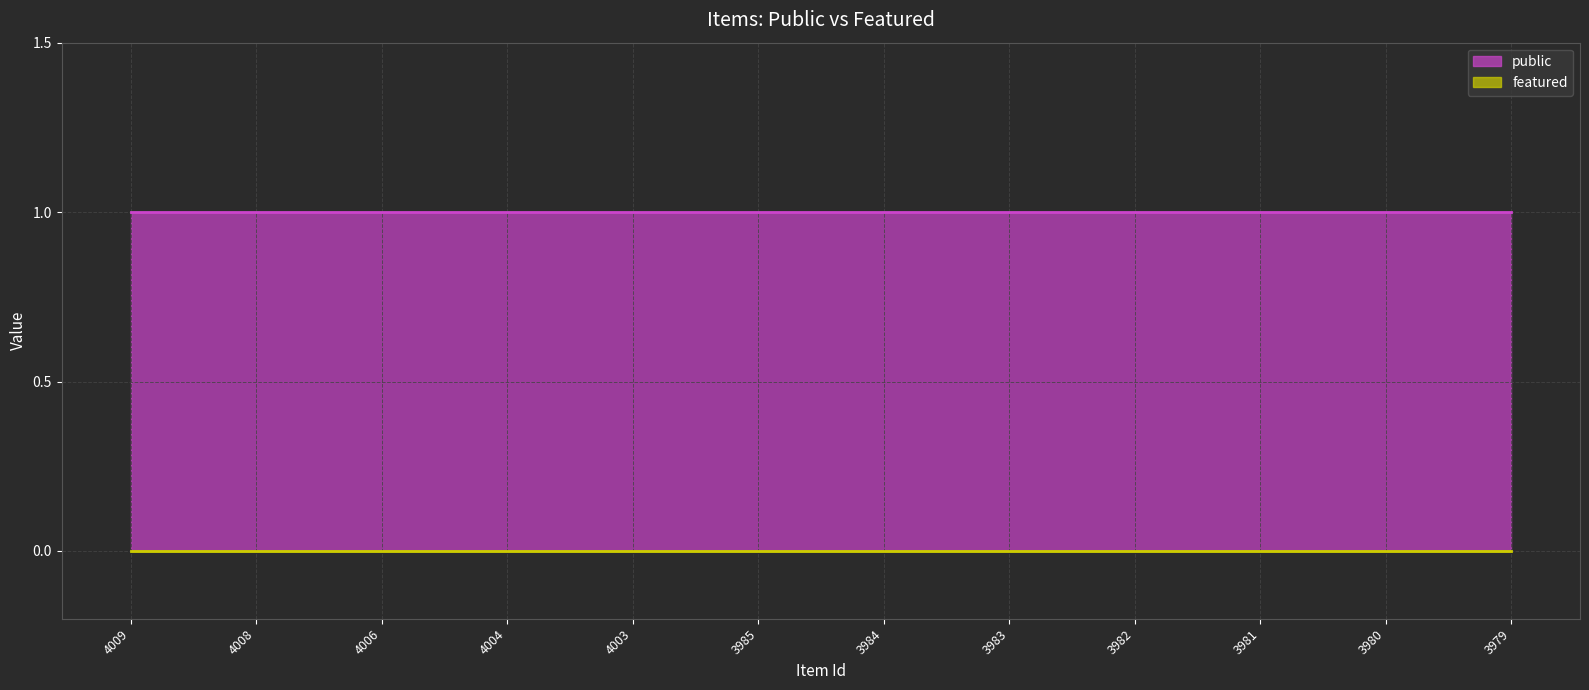

True or false: public and featured cross at least once.

False